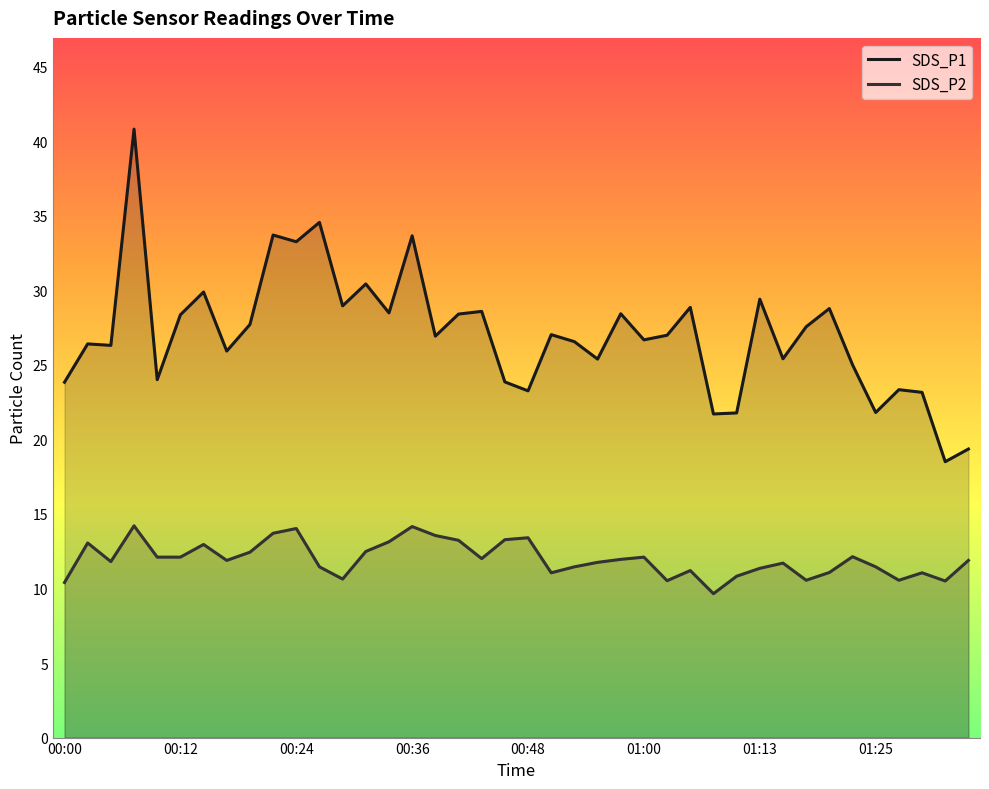

What is the difference between the maximum and minimum values in the SDS_P2 series?

4.5